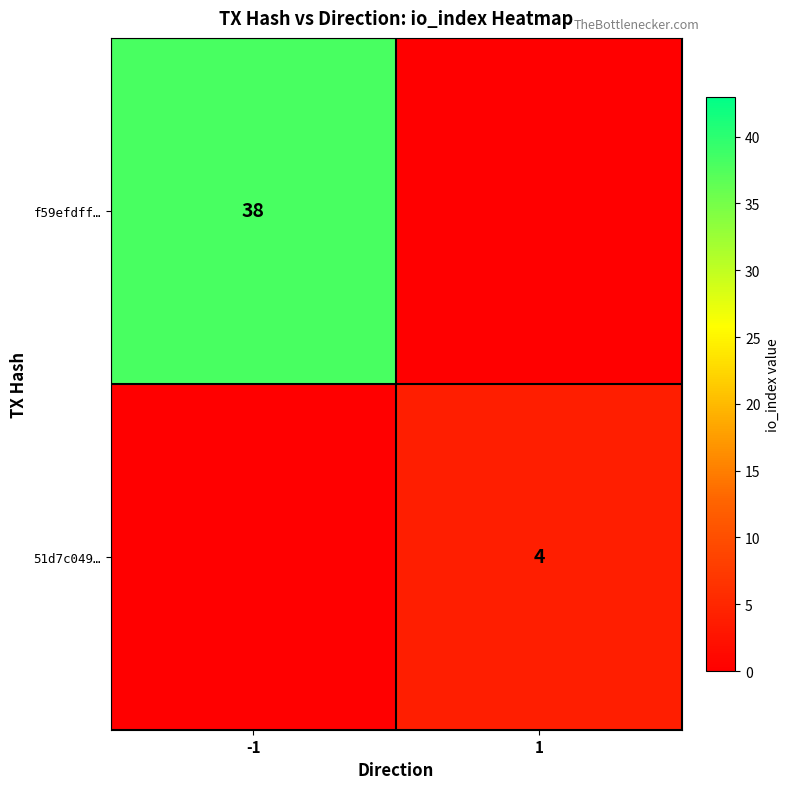

The f59efdff… series shows 65 at -1. True or false?

False